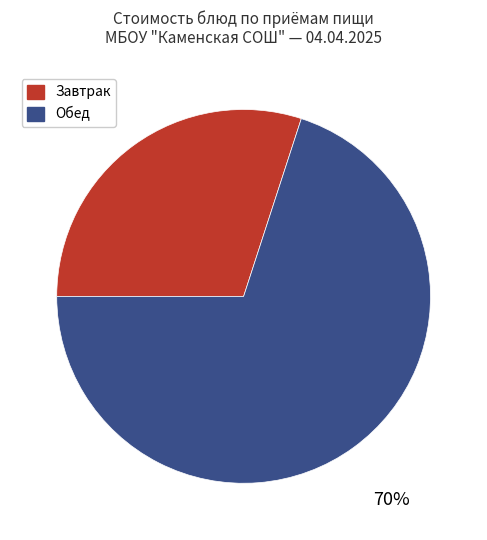

How many segments does this pie chart have?

2